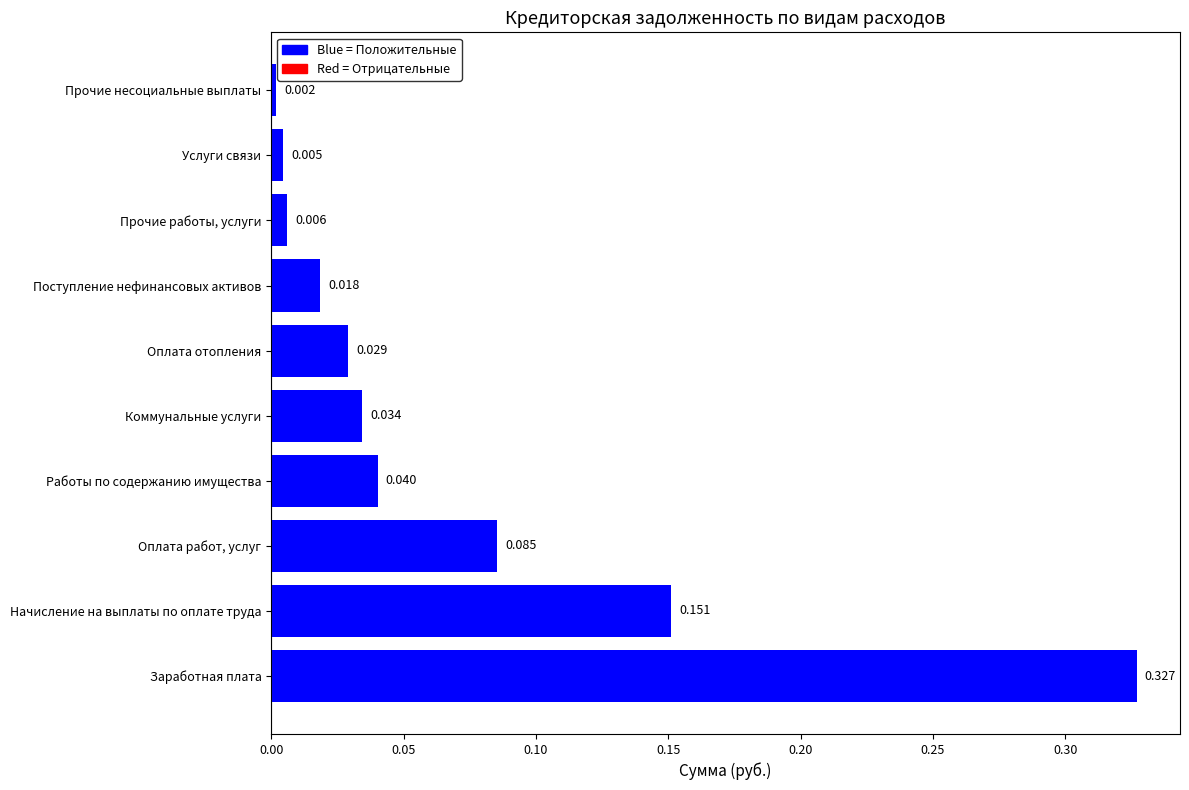

Between Заработная плата and Прочие несоциальные выплаты, which is larger?

Заработная плата